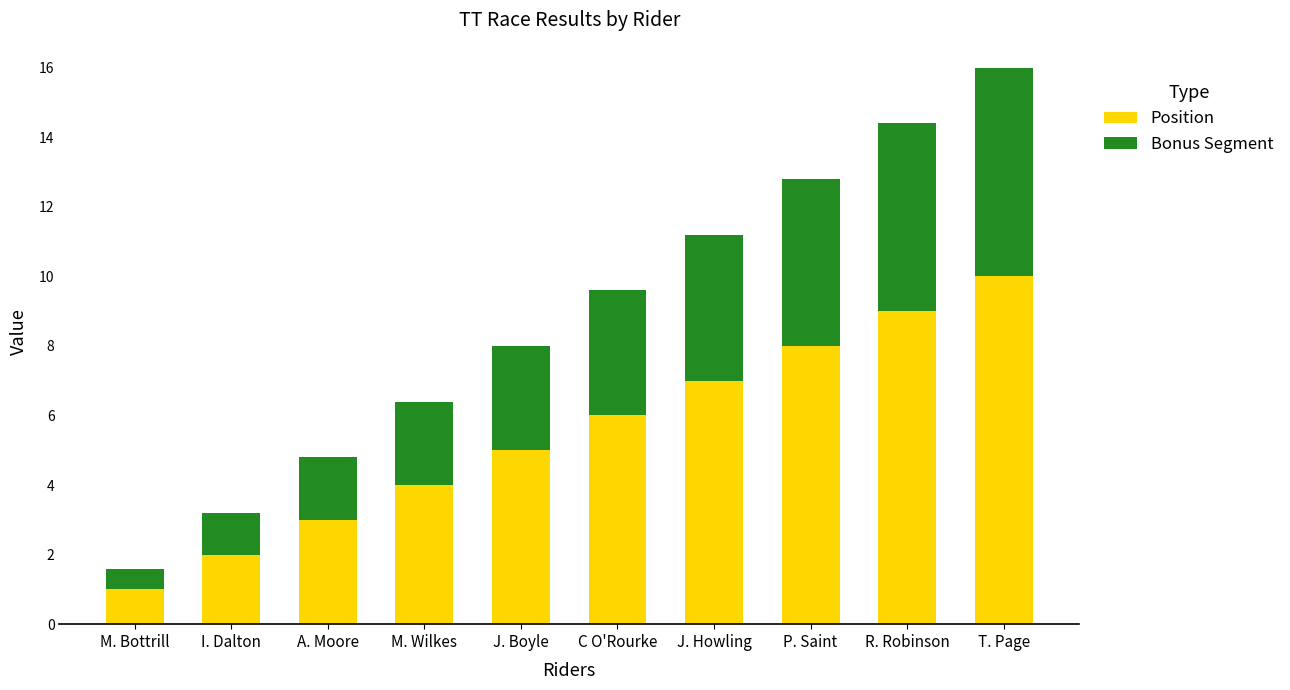

At which category is the sum across all series the highest?

T. Page